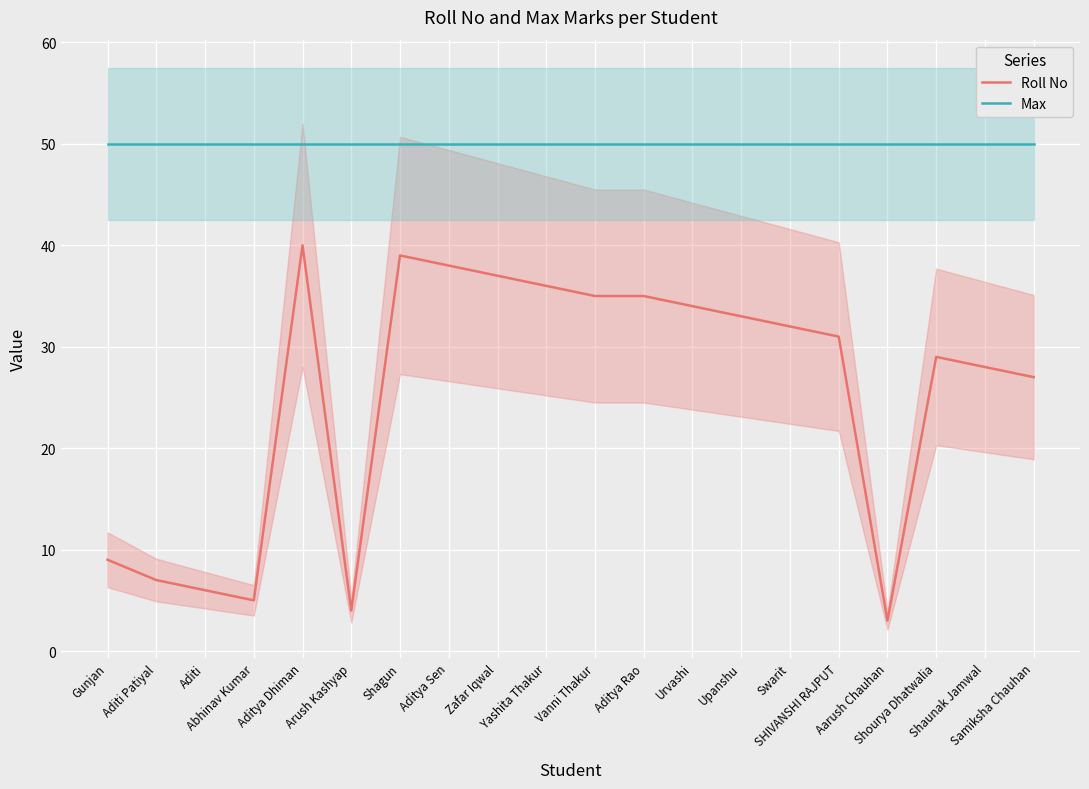

At which label is Roll No closest to 21?

Samiksha Chauhan